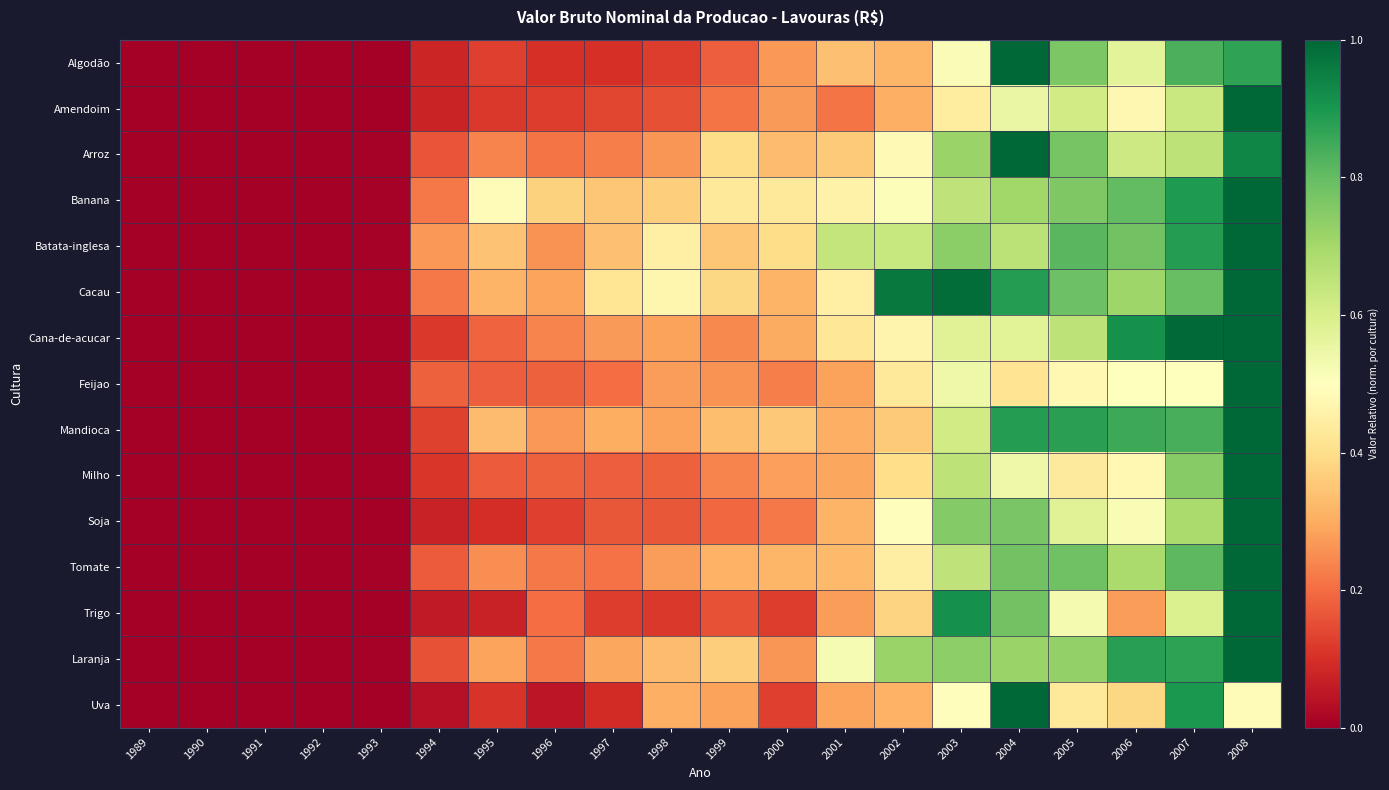

Which series changed the most between 2001 and 2004?

Uva